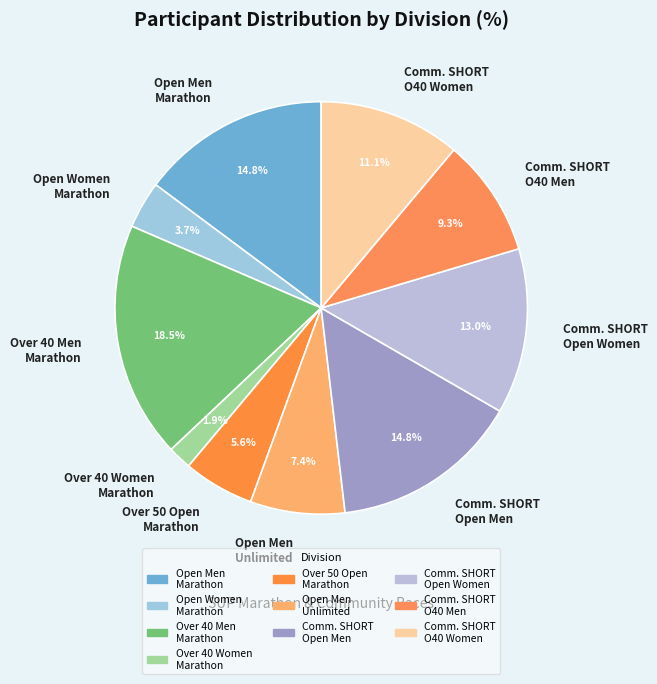

Between Comm. SHORT Open Men and Open Women Marathon, which is larger?

Comm. SHORT Open Men